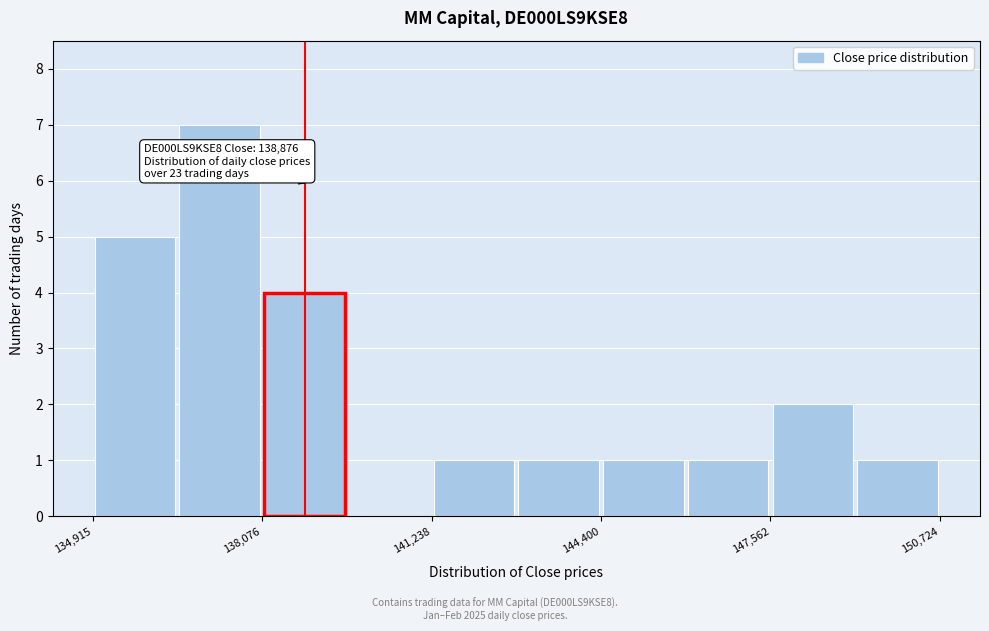

Around what value on the x-axis is the tallest bar? Give the approximate position of its centre, as read against the axis.

137500